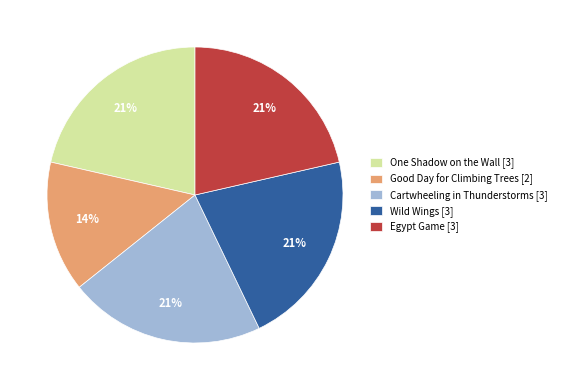

To the nearest percent, what percentage of the pie is Cartwheeling in Thunderstorms?

21%